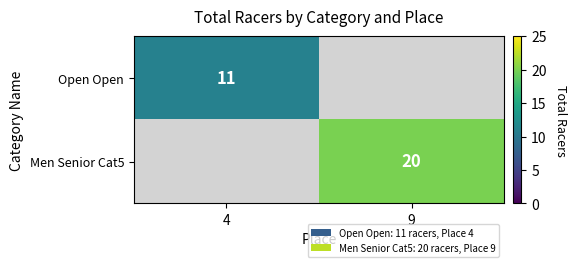

True or false: Men Senior Cat5 has a value of 33 at 9.

False